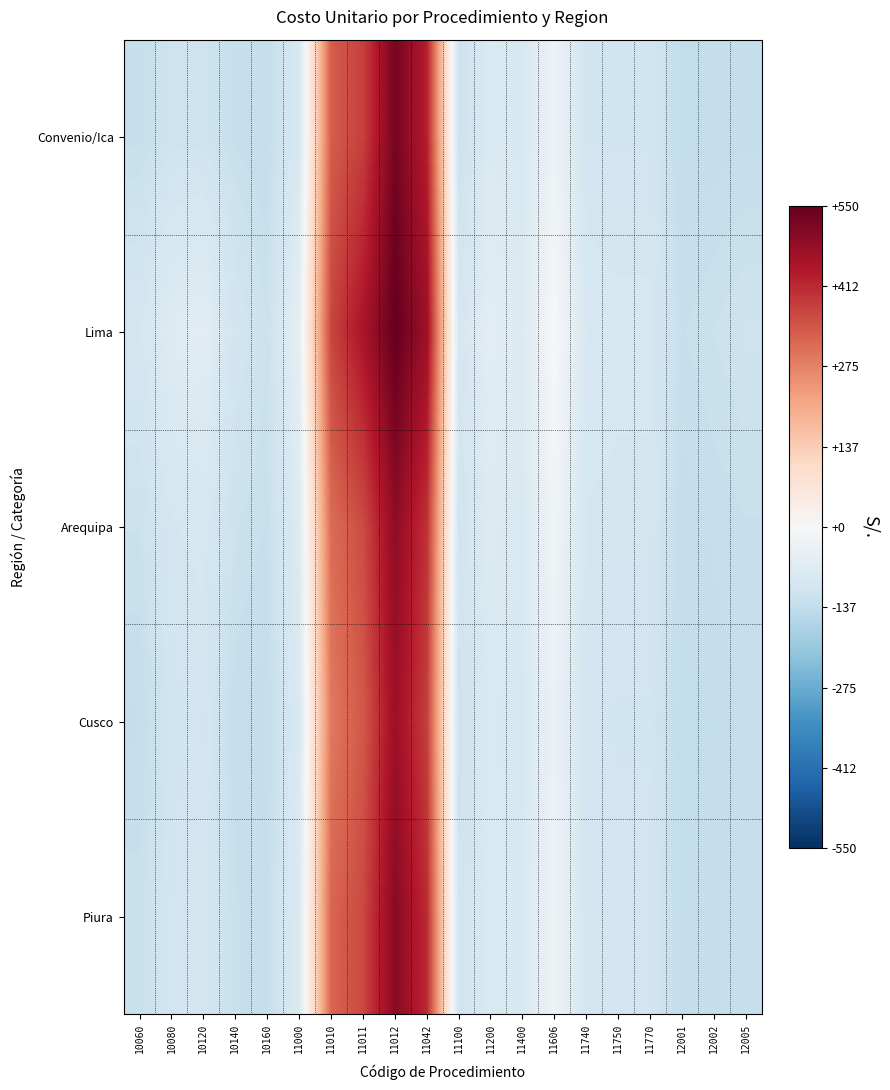

At which category is the sum across all series the highest?

11012